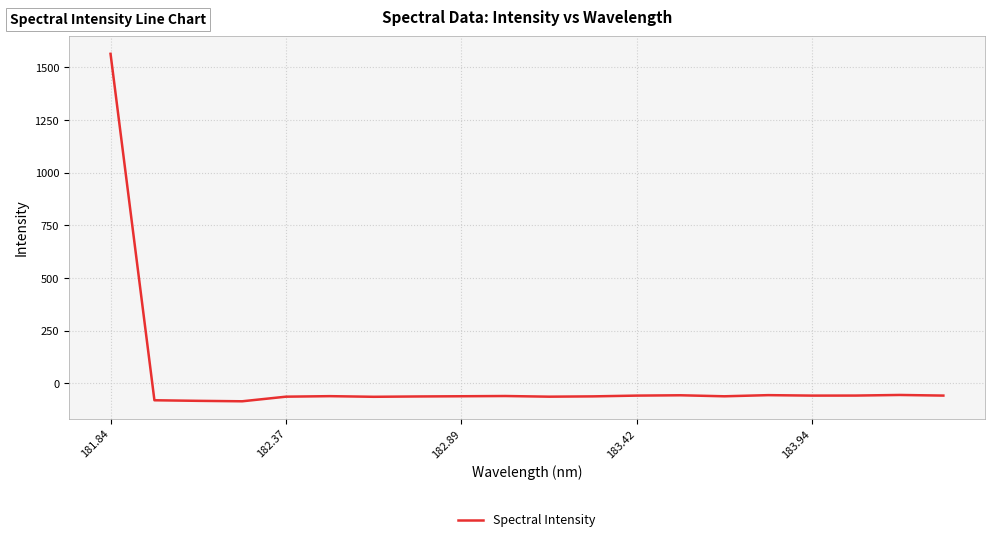

What is the difference between the maximum and minimum values?

1649.8